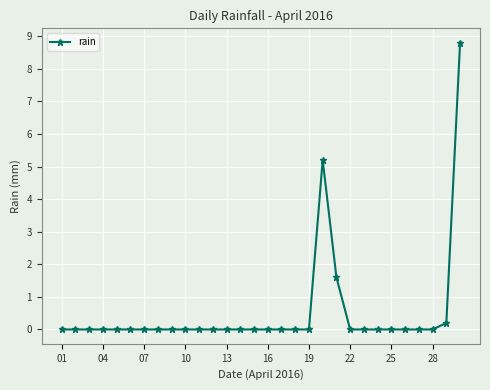

What is the value of the 21st point from the left?

1.6